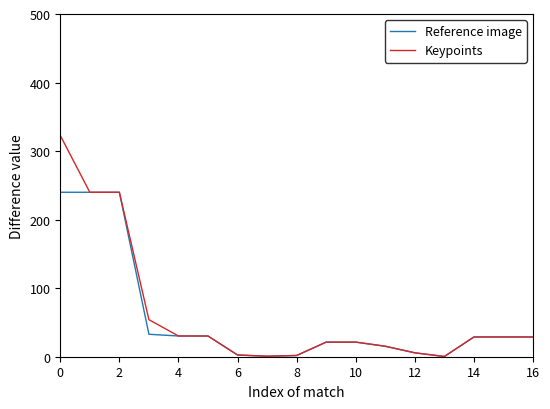

What is the maximum value shown in the chart?

322.8